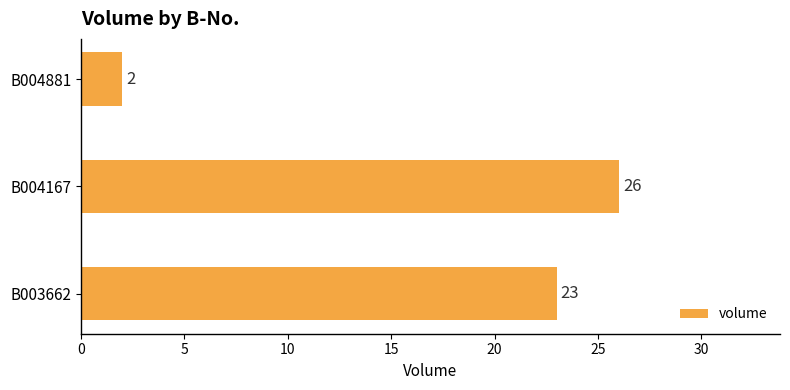

What is the minimum value shown in the chart?

2